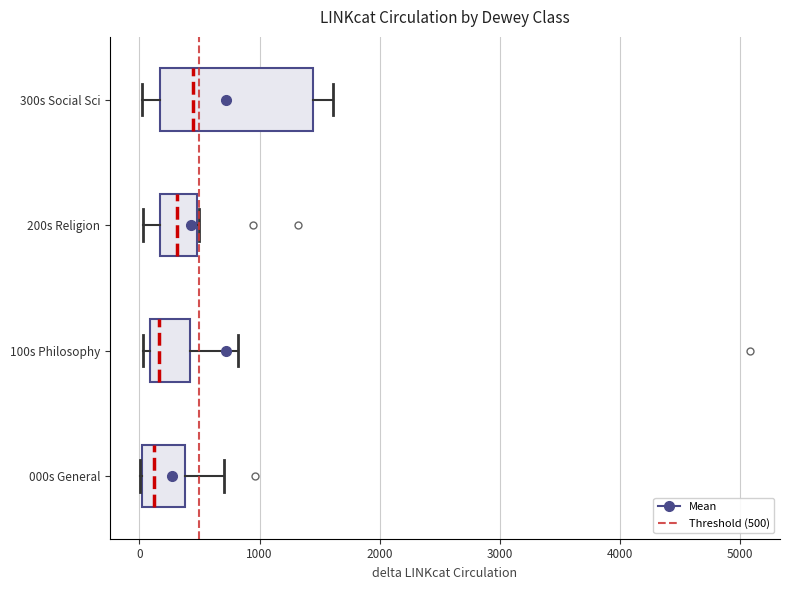

Which box is the widest, from its left edge to its right edge?

300s Social Sci